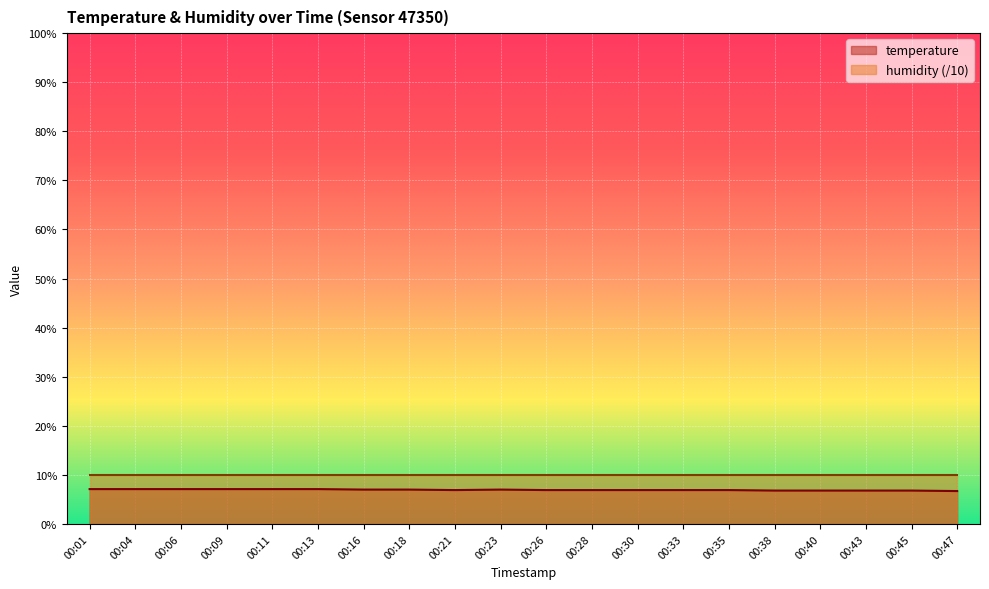

What is the change in value from 00:01 to 00:43?

-0.3